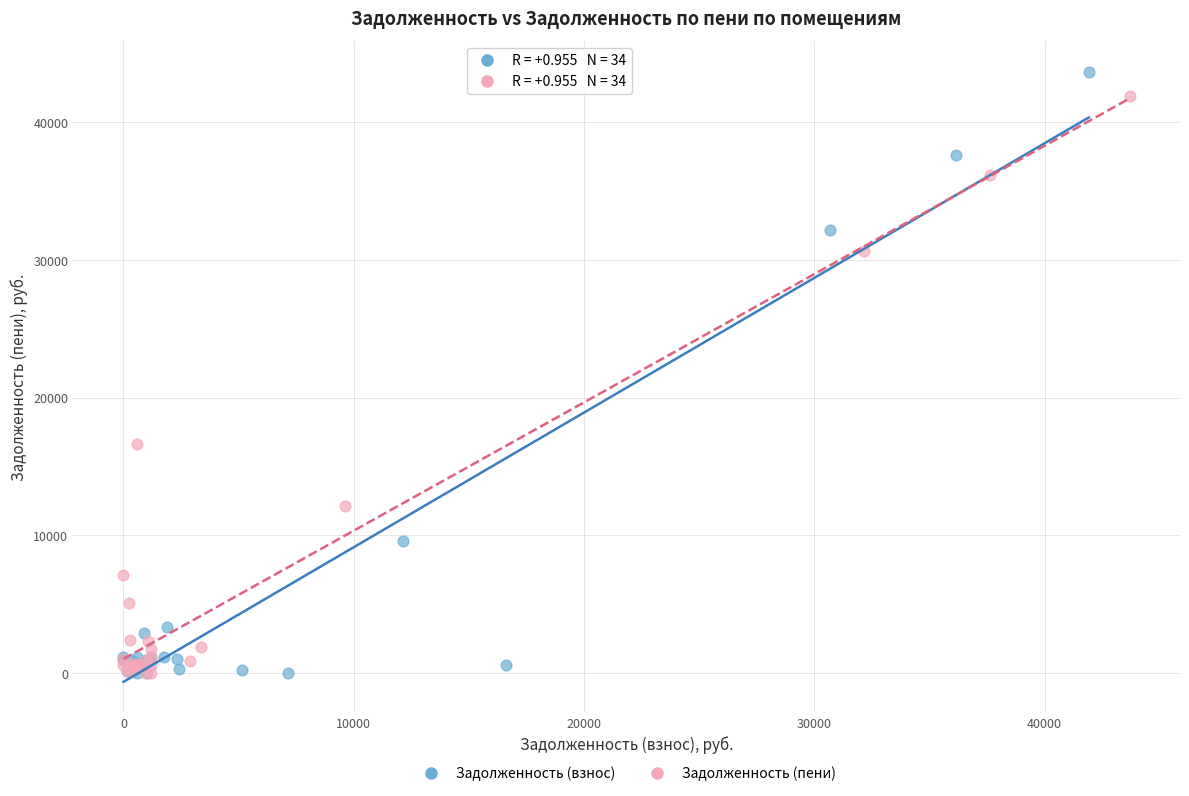

What are all the series names shown in the legend?

Задолженность (взнос), Задолженность (пени)